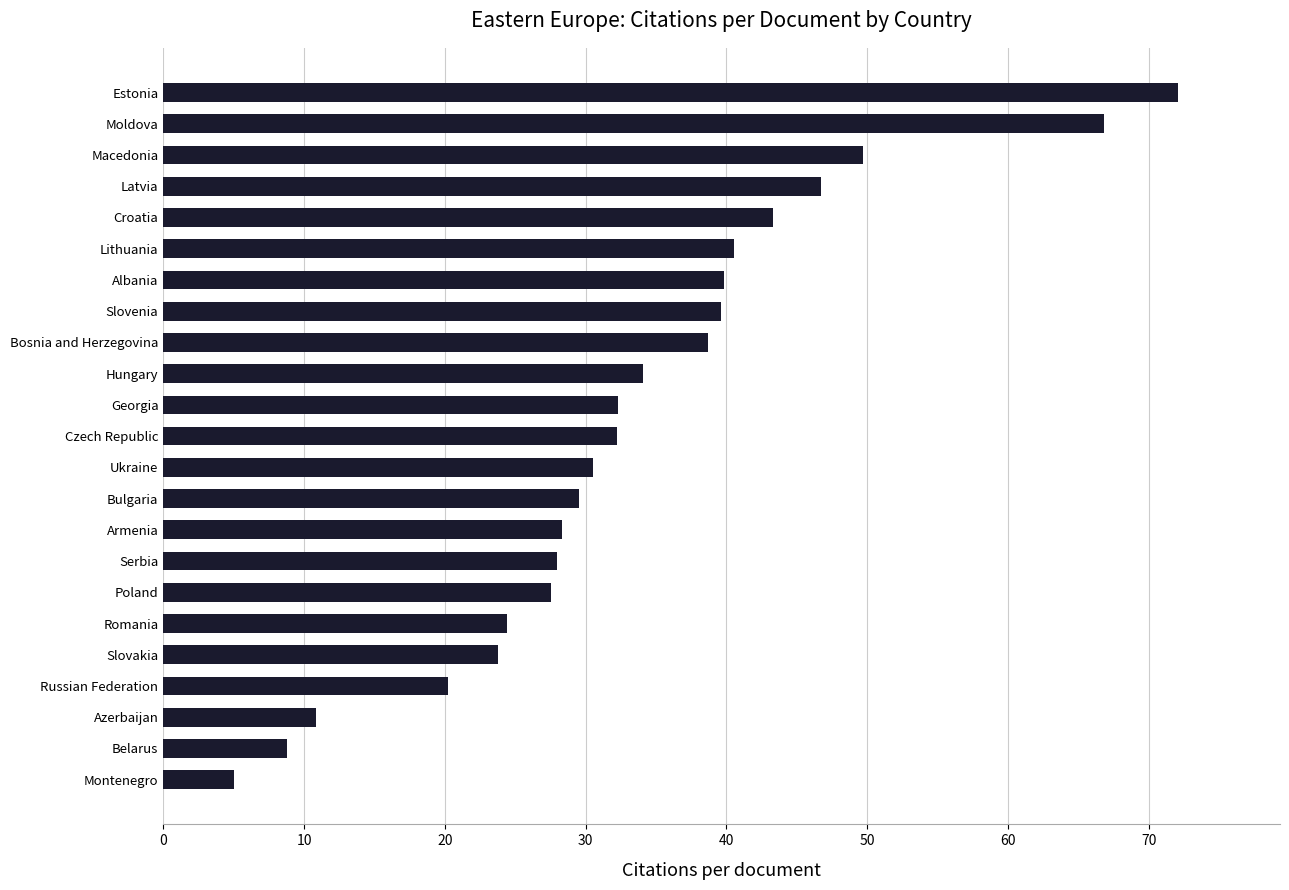

The value at Poland is 46.1. True or false?

False